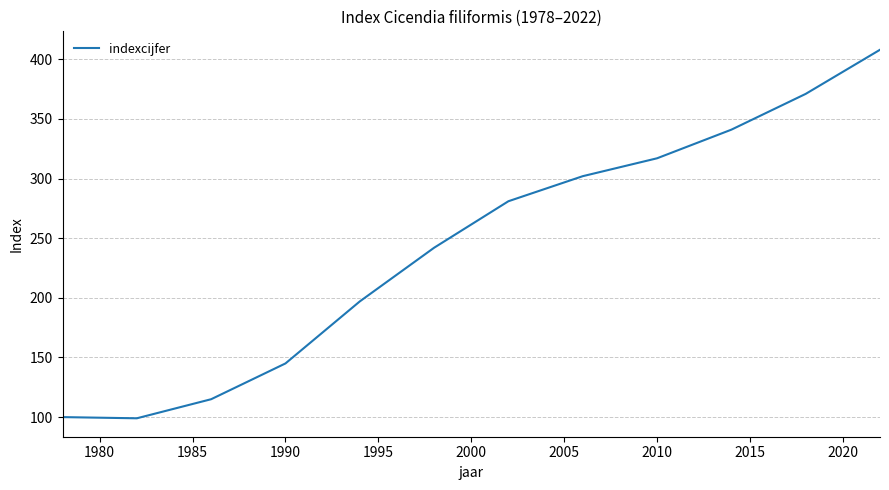

What is the difference between the maximum and second lowest values?

308